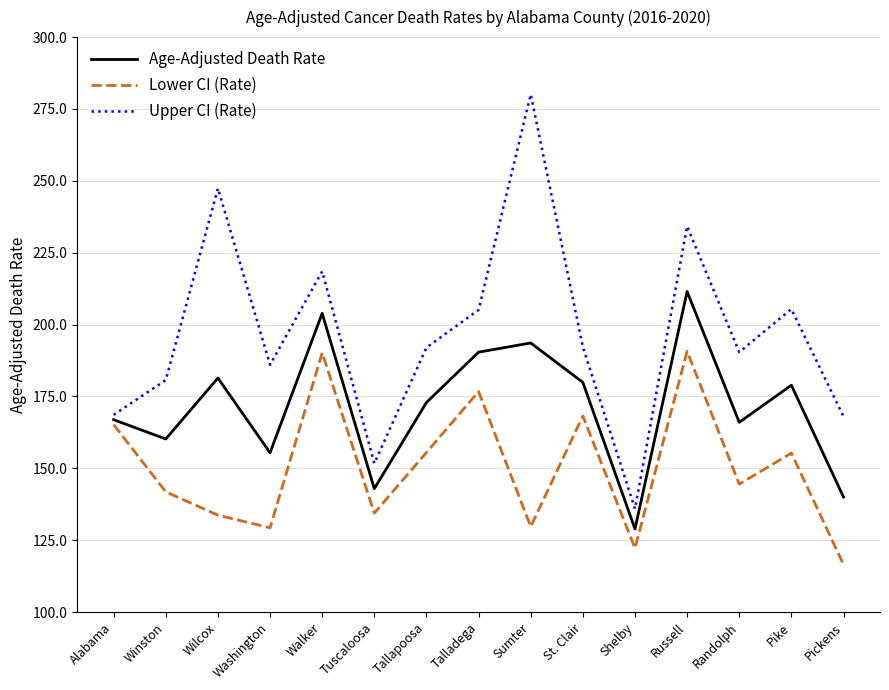

Which series has the widest spread of values?

Upper CI (Rate)